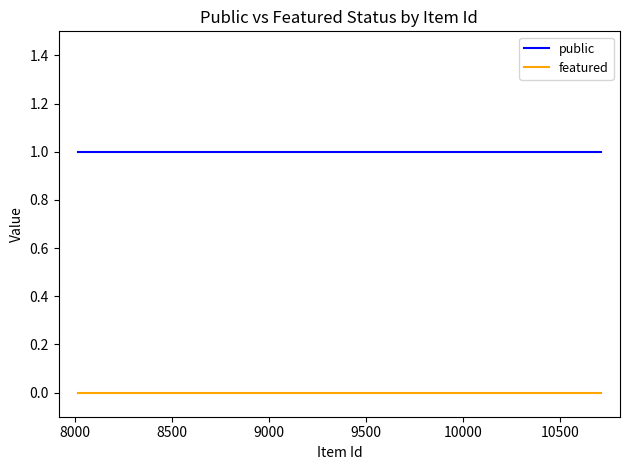

True or false: featured and public intersect in this chart.

False